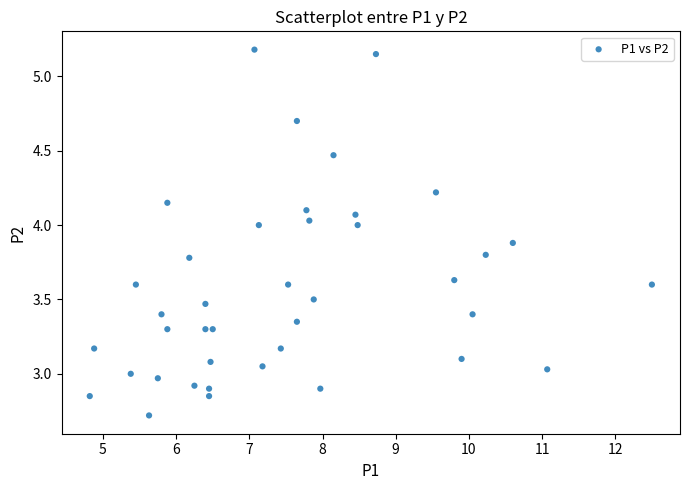

What is the range of X values (max minus min)?

7.7